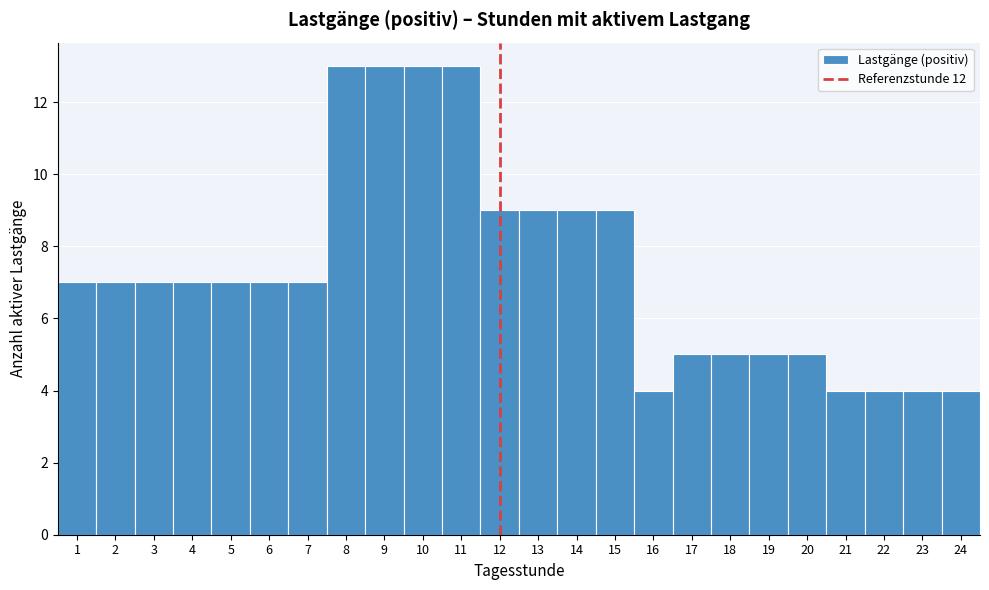

How tall is the bar that spans 20.5 to 21.5 on the x-axis? The values are not printed on the chart, so give them approximately, as read against the axis.

4